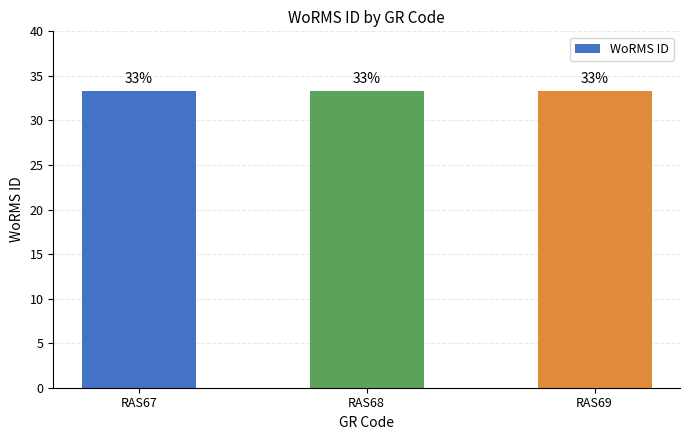

At which category does the chart reach its peak across all series?

RAS69